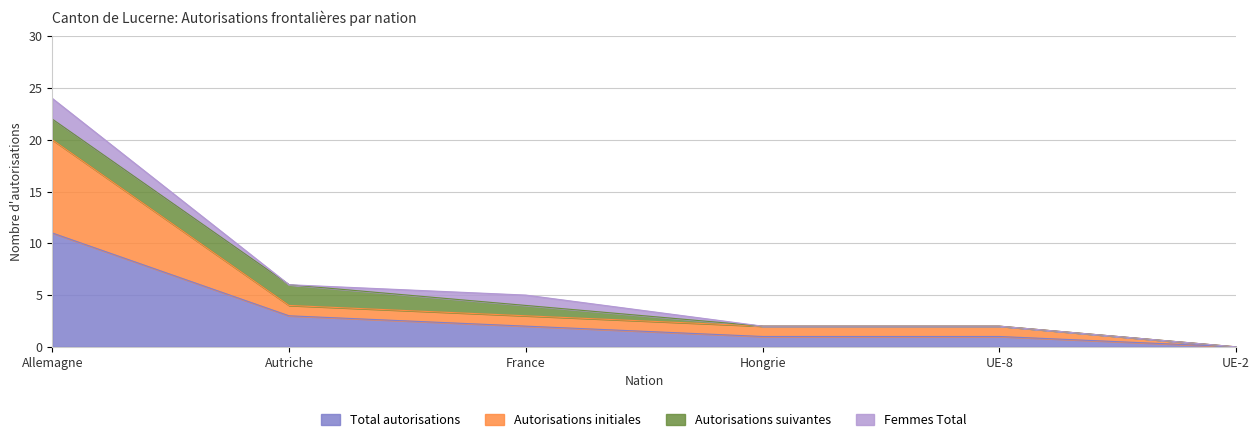

At Hongrie, list the series in order from largest to smallest.

Autorisations initiales, Total autorisations